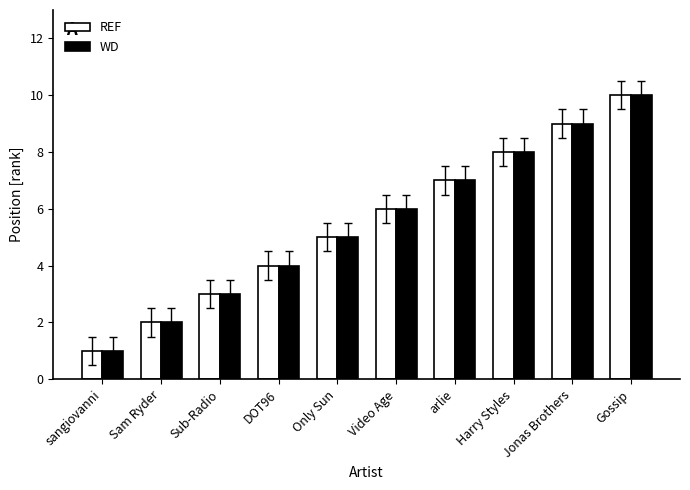

What is the greatest value displayed?

10